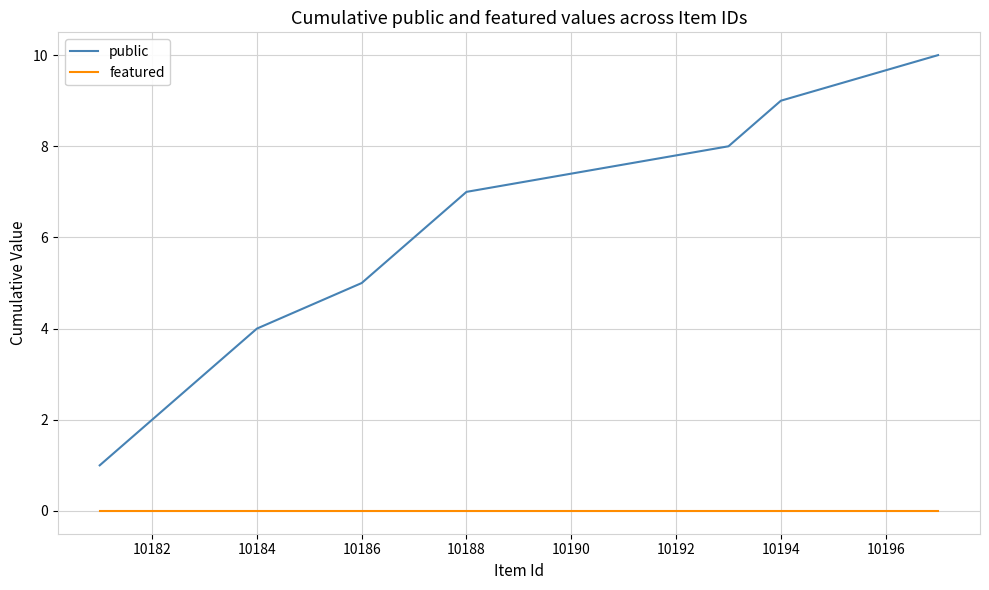

How many values in the public series are below 6?

5